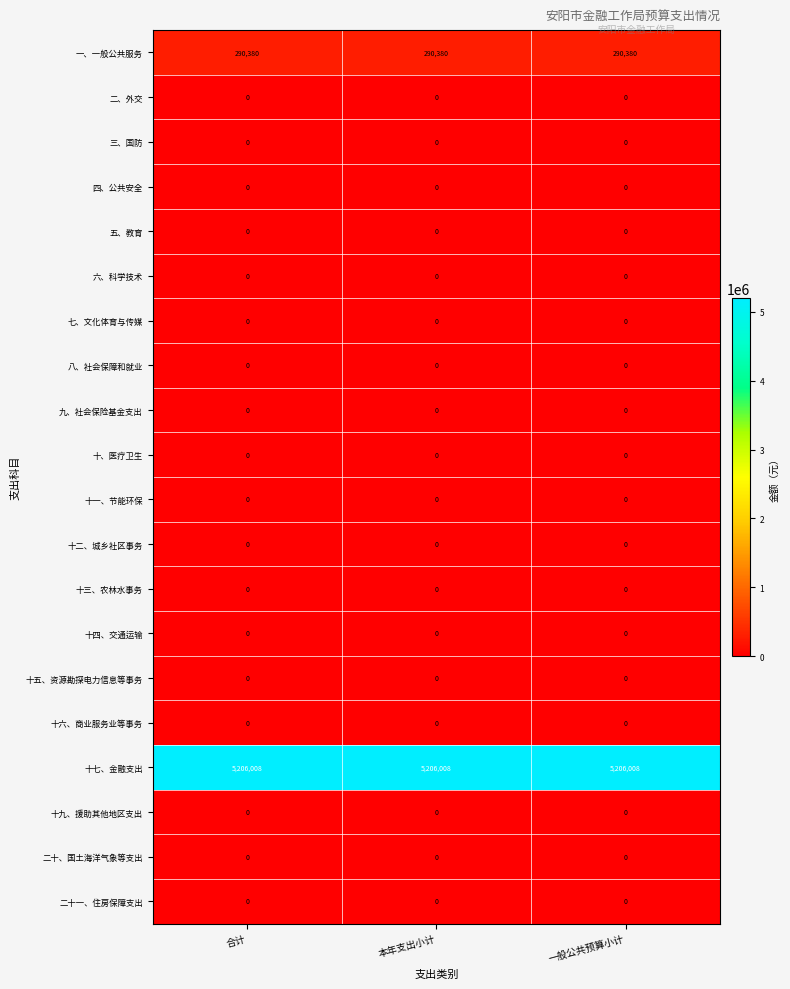

True or false: 二、外交 has a value of 0 at 本年支出小计.

True